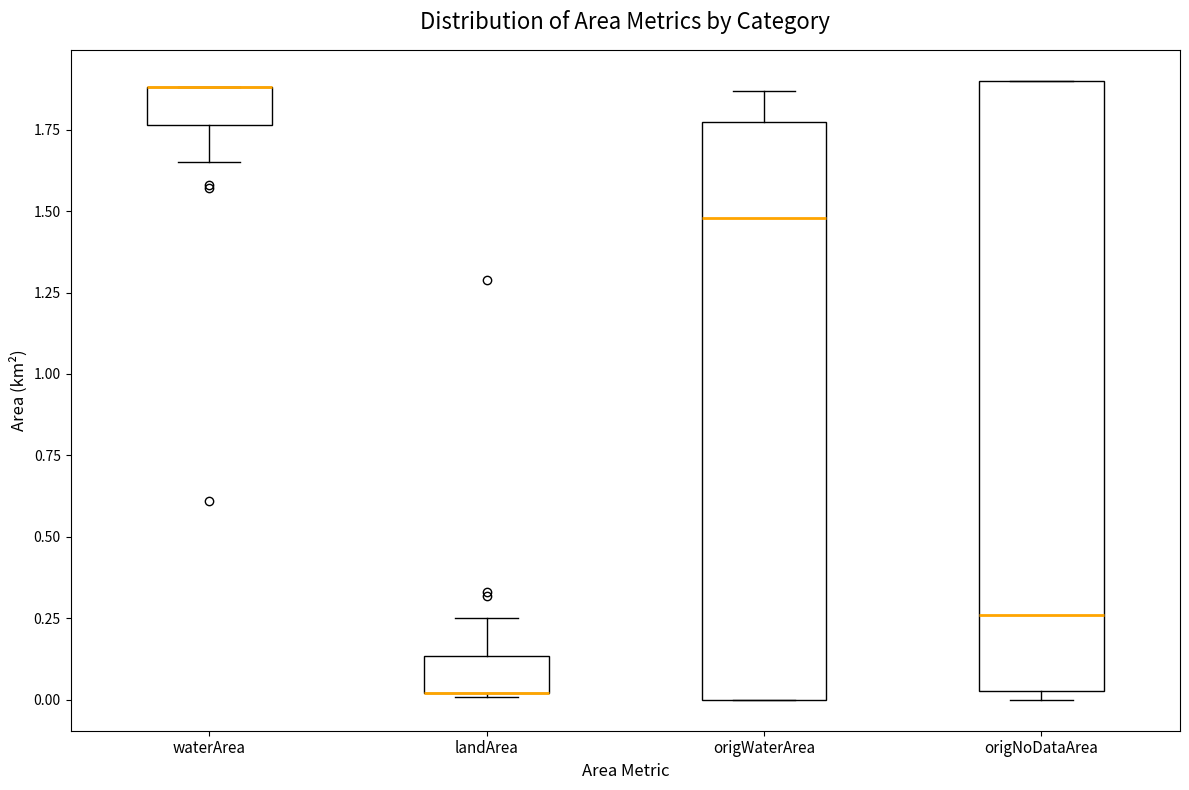

Reading left to right, read every box against the y-axis: the position of its median line, the range the box covers, and the ends of its whiskers. The values are not printed on the chart, so give them approximately, as read against the axis.

waterArea: median 1.90 (drawn on the box's upper edge), box 1.75 to 1.90, whiskers 1.65 to 1.90
landArea: median 0.00 (drawn on the box's lower edge), box 0.00 to 0.15, whiskers 0.00 to 0.25
origWaterArea: median 1.50, box 0.00 to 1.75, whiskers 0.00 to 1.85
origNoDataArea: median 0.25, box 0.05 to 1.90, whiskers 0.00 to 1.90